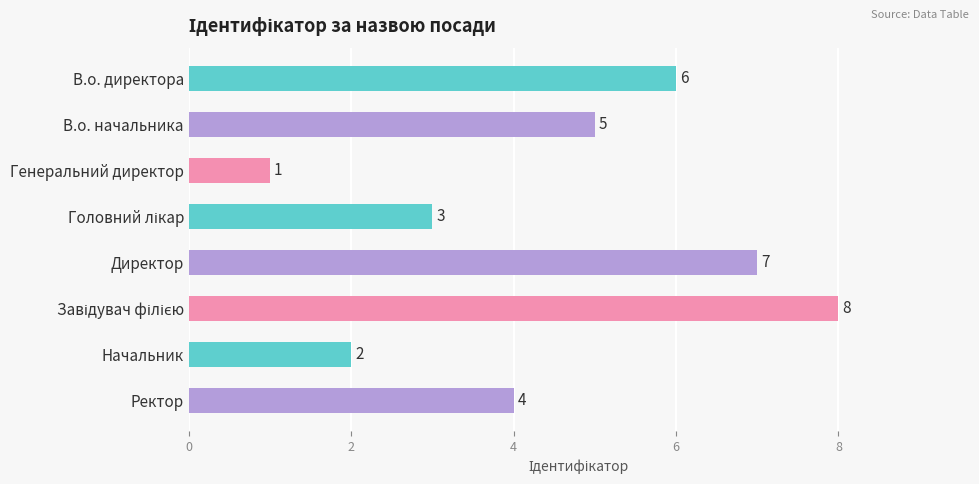

How many values are between 3 and 7?

5